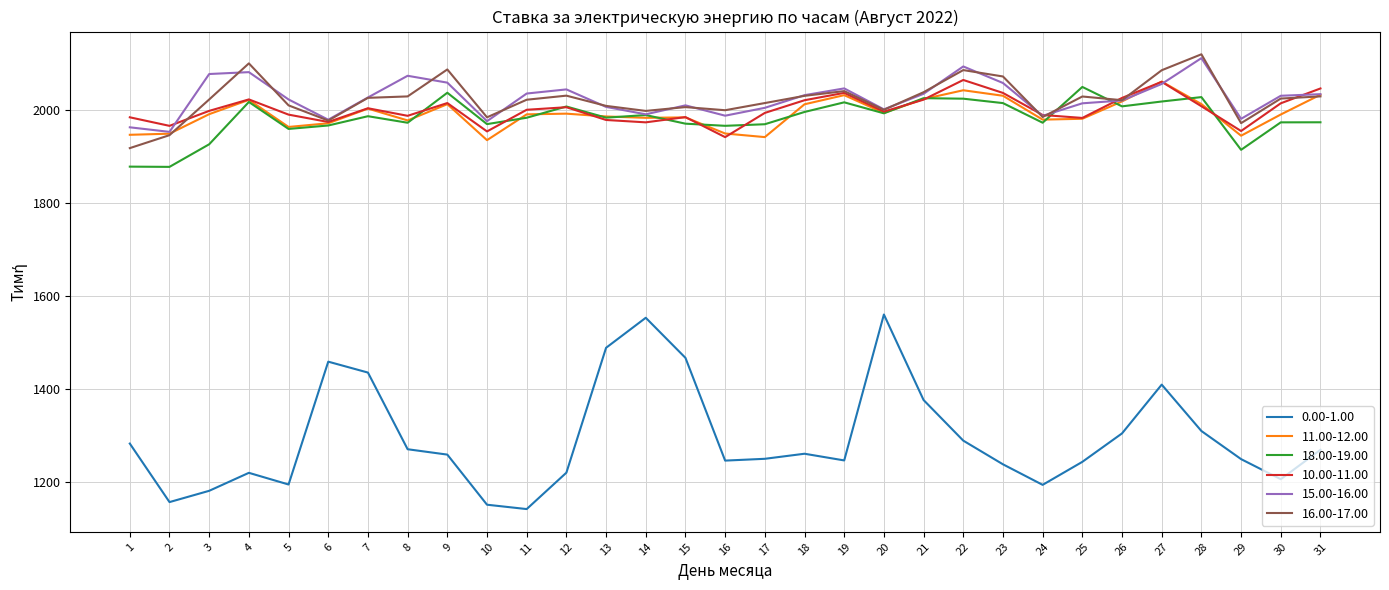

At how many categories does at least one series exceed 1430?

31